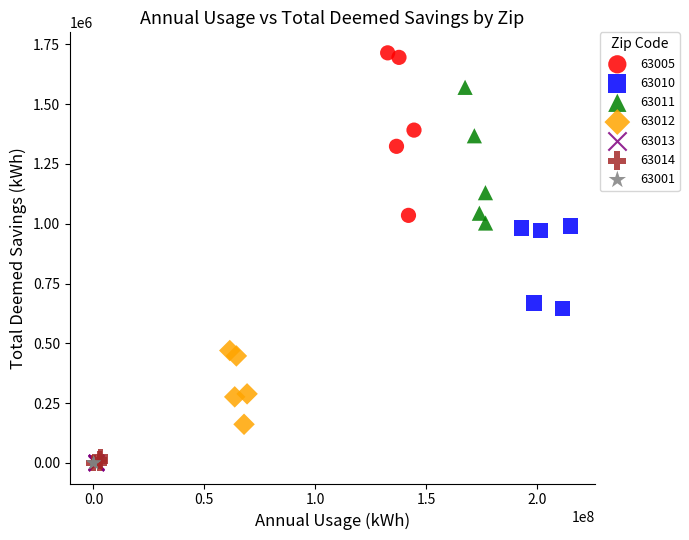

Which series contains the highest Y value?

63005